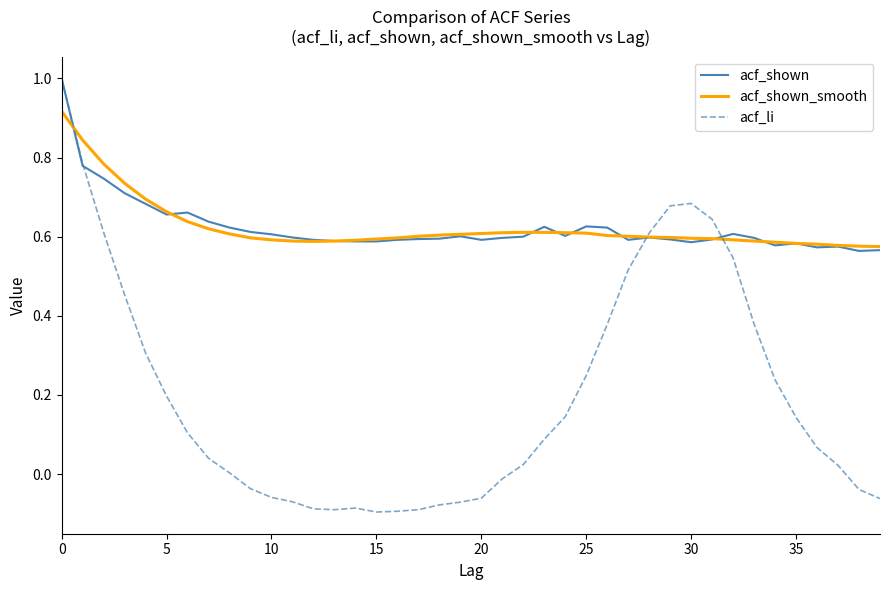

What is the highest value of the acf_shown series?

1.0